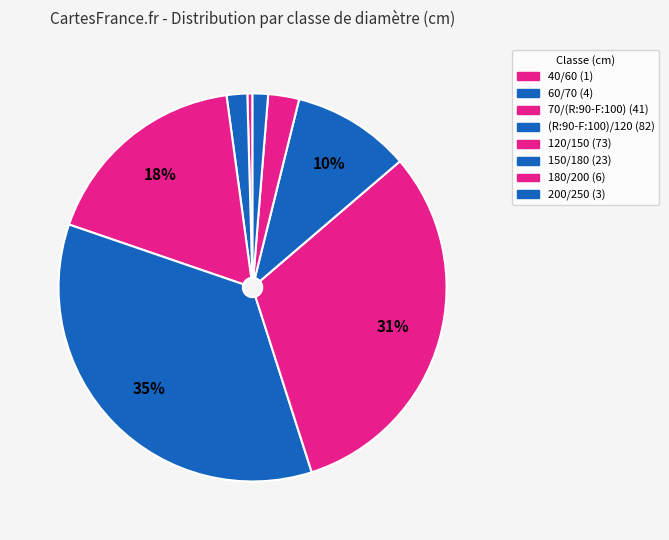

The 180/200 slice represents 1% of the pie. True or false?

False